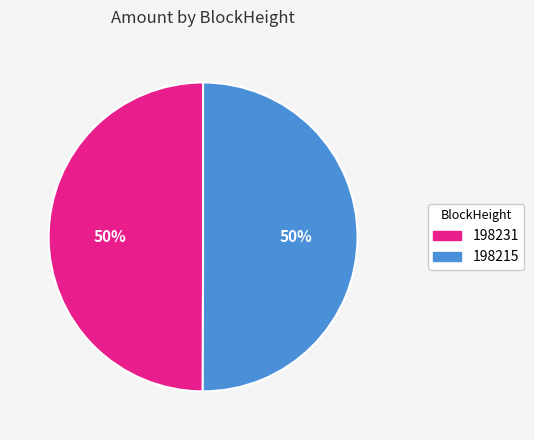

What is the ratio of the value at 198231 to the value at 198215?

1.0